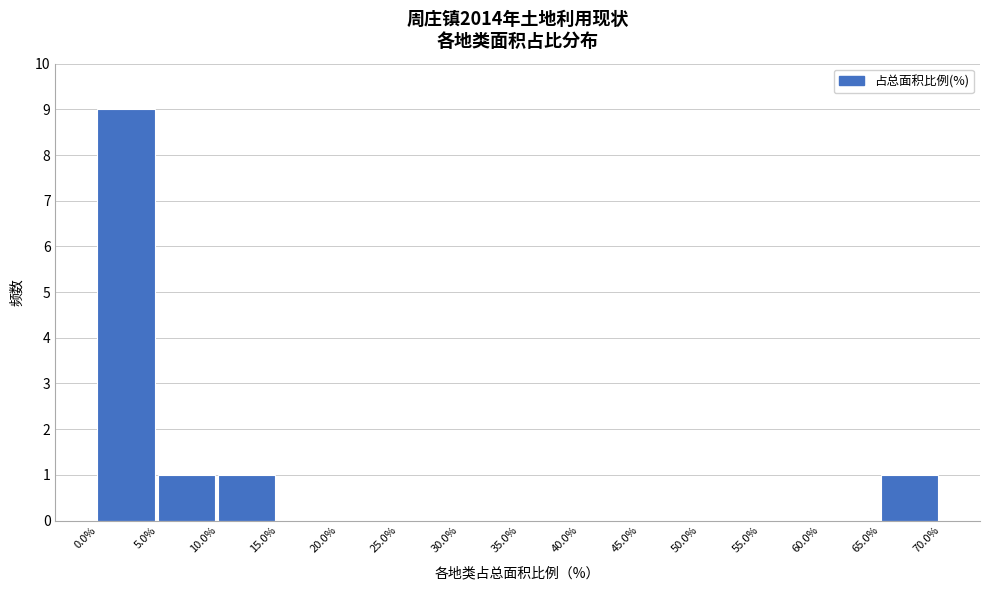

Reading left to right, transcribe this chart: for each bar, give the range it covers on the x-axis and its height. The values are not printed on the chart, so give them approximately, as read against the axis.

0.0% to 5.0%: 9
5.0% to 10.0%: 1
10.0% to 15.0%: 1
15.0% to 20.0%: 0
20.0% to 25.0%: 0
25.0% to 30.0%: 0
30.0% to 35.0%: 0
35.0% to 40.0%: 0
40.0% to 45.0%: 0
45.0% to 50.0%: 0
50.0% to 55.0%: 0
55.0% to 60.0%: 0
60.0% to 65.0%: 0
65.0% to 70.0%: 1